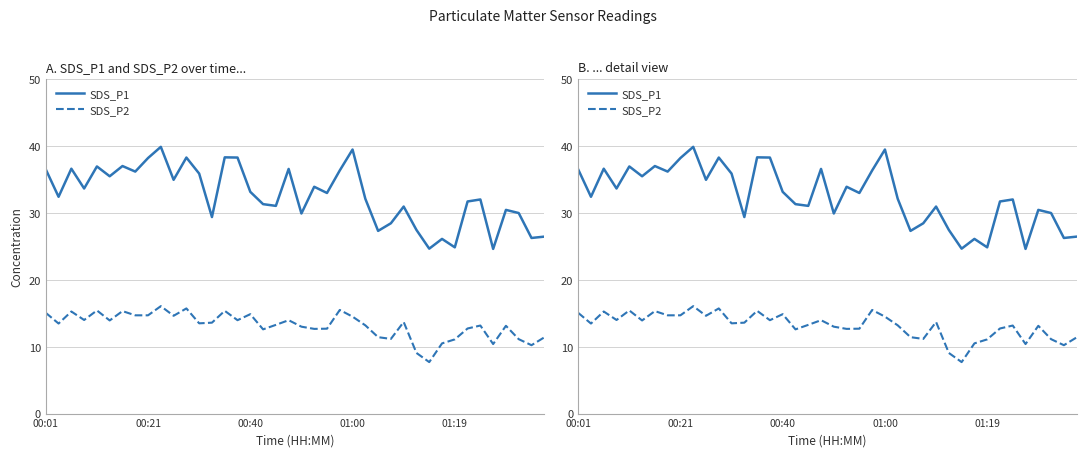

In SDS_P2, how many points are higher than both neighbors (excluding endpoints)?

12